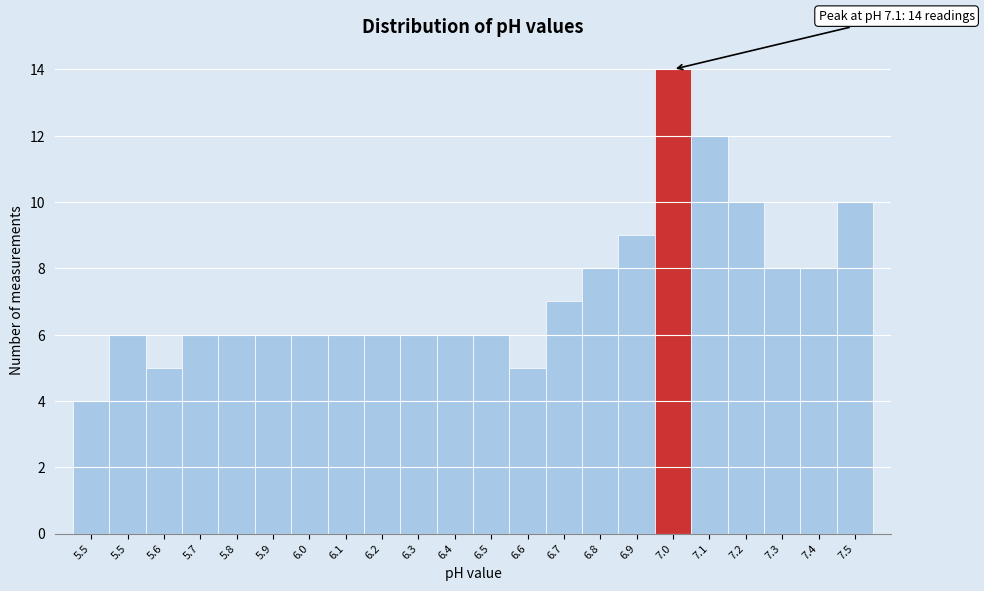

How many bars are there in total?

22